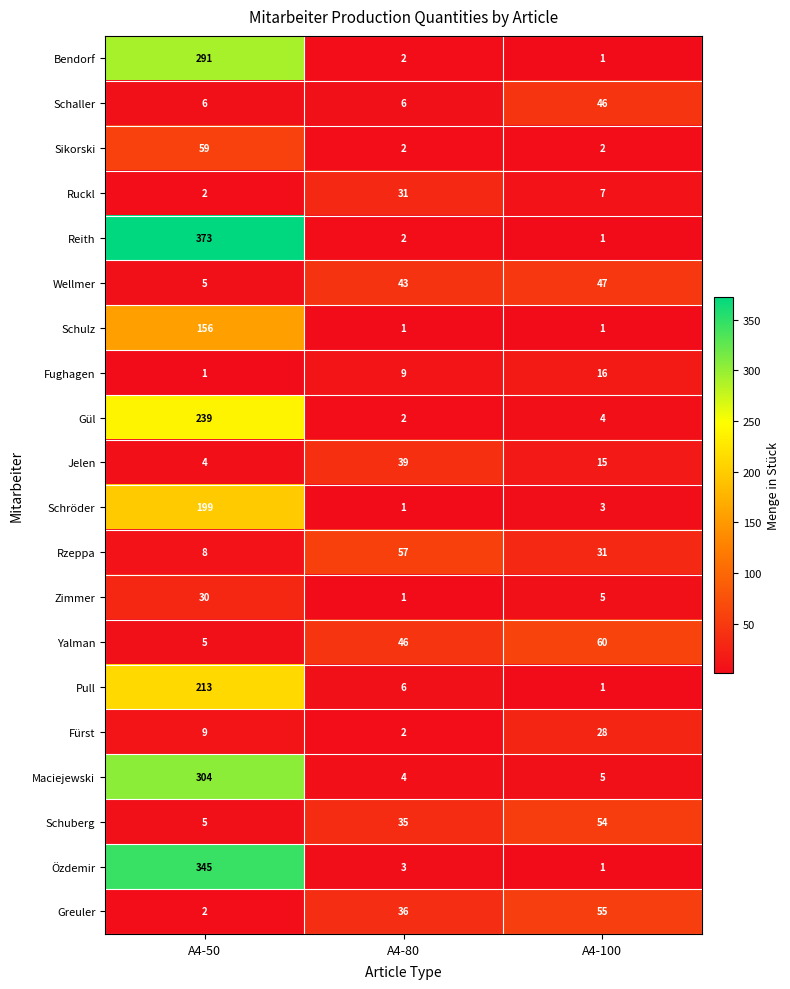

True or false: Maciejewski has a value of 304 at A4-50.

True